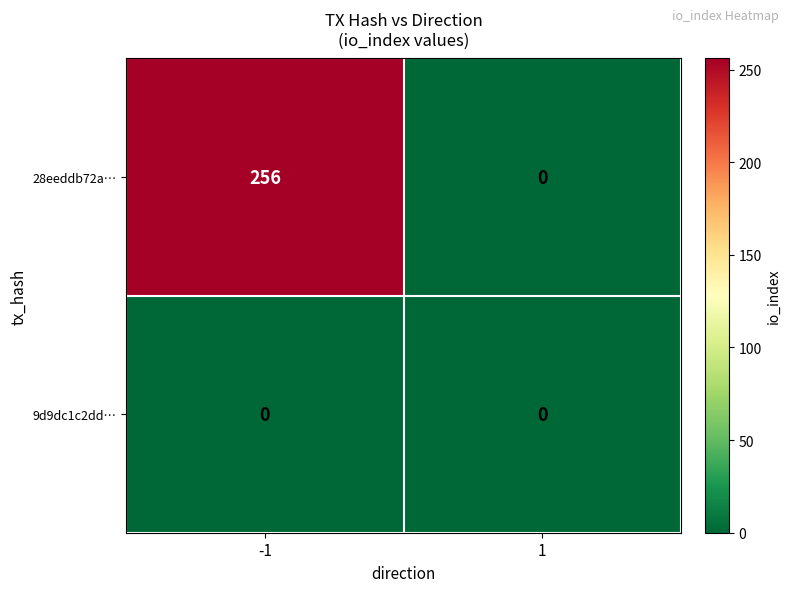

Which category has the highest value across all series?

-1